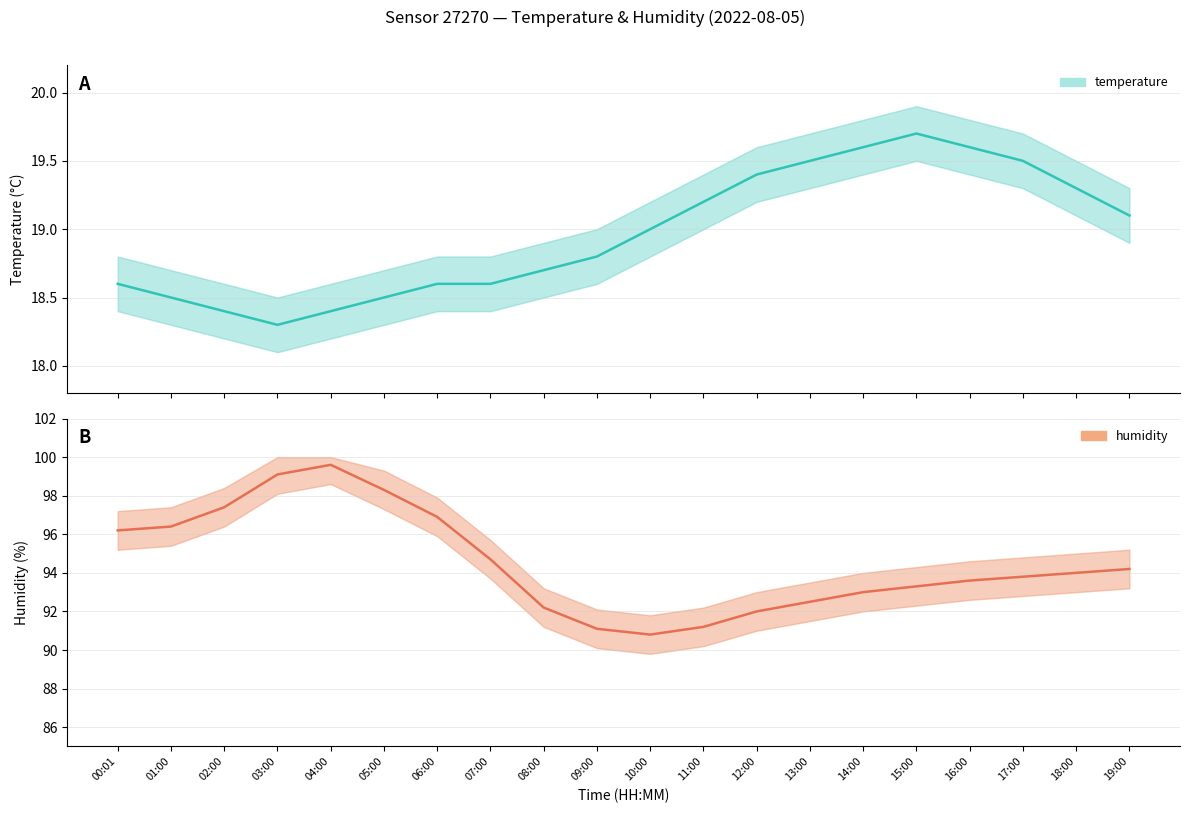

Which category has the highest value across all series?

04:00